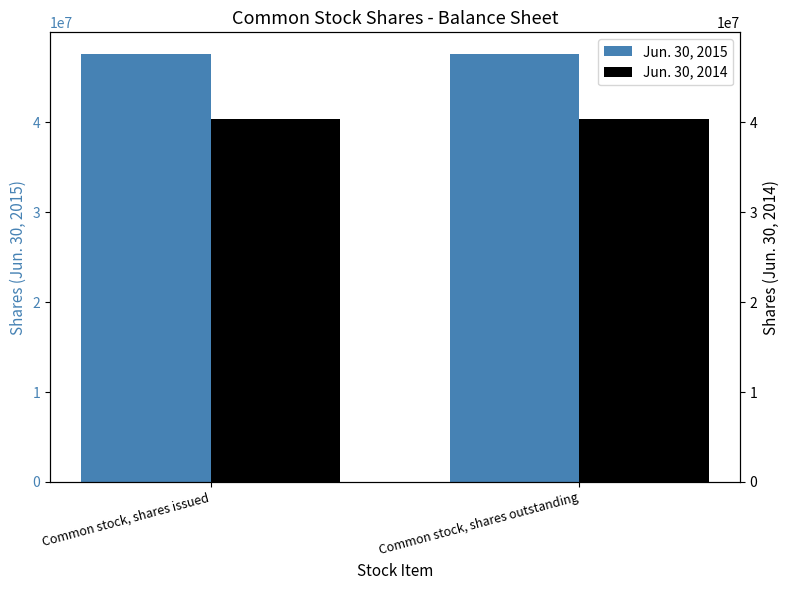

What is the lowest value of the Jun. 30, 2014 series?

40301979